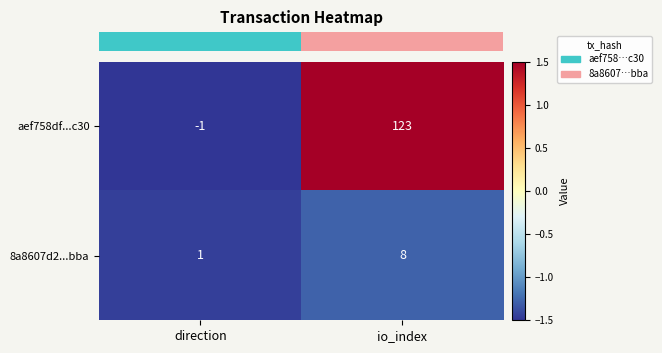

Reading left to right, transcribe all the data shown in this chart.

aef758df...c30: direction=-1	io_index=123
8a8607d2...bba: direction=1	io_index=8